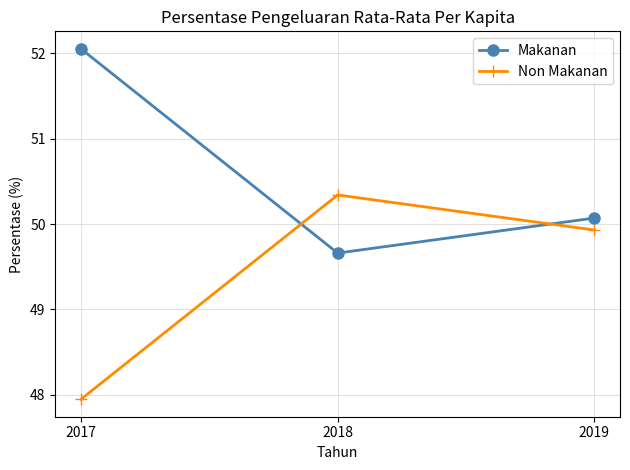

Rank the series by their maximum value, from lowest to highest.

Non Makanan, Makanan